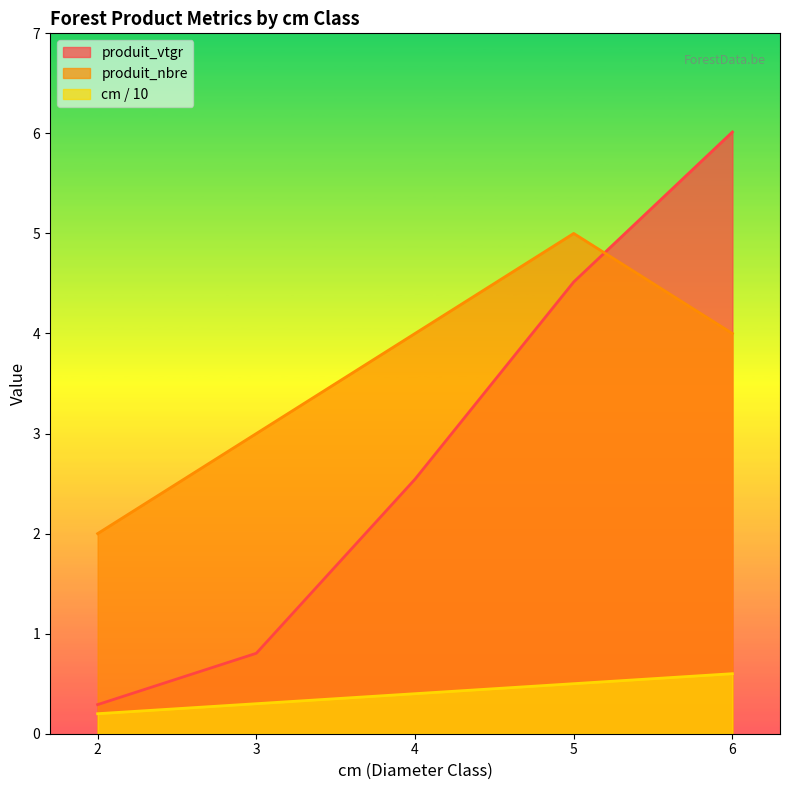

Is it true that produit_vtgr equals 0.4 at 2?

False